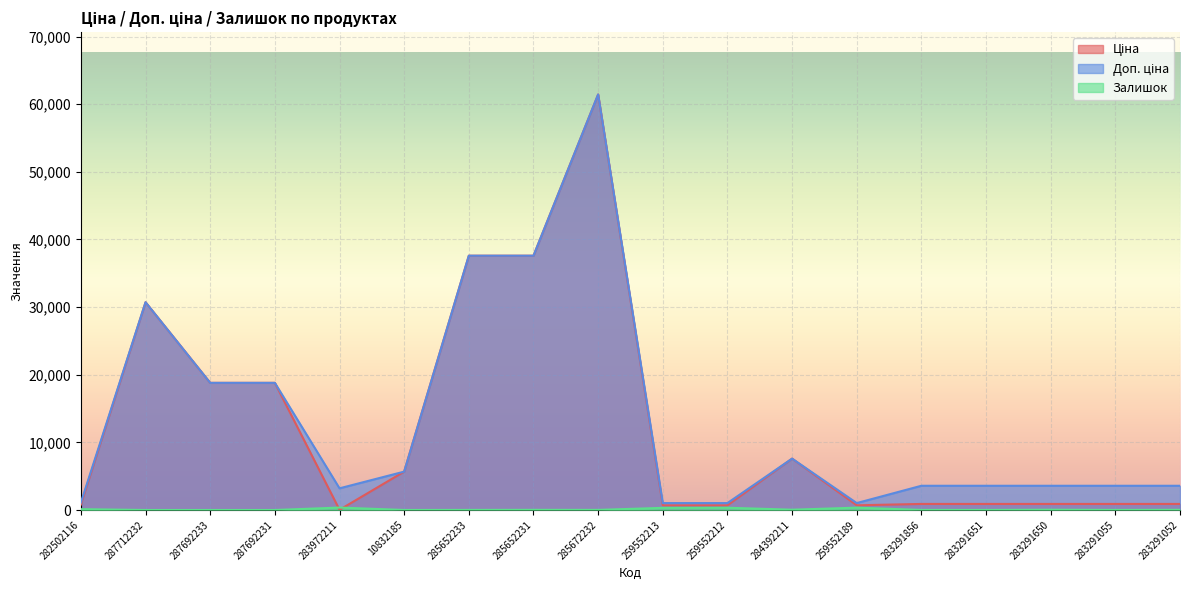

At how many categories does at least one series exceed 14379?

6